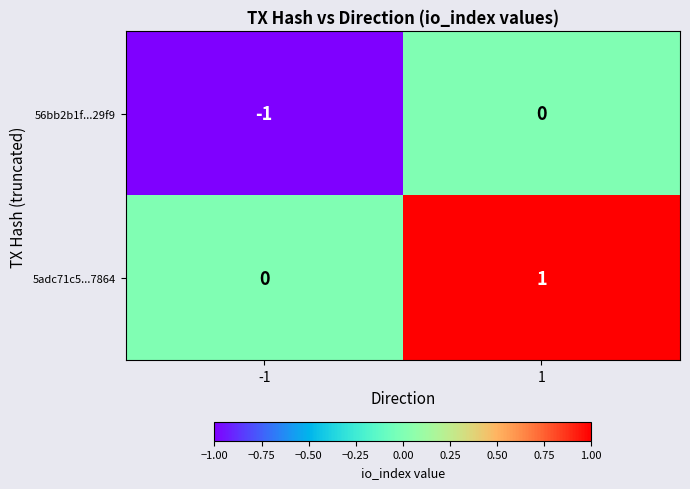

Rank the series at 1 from highest to lowest value.

5adc71c5...7864, 56bb2b1f...29f9